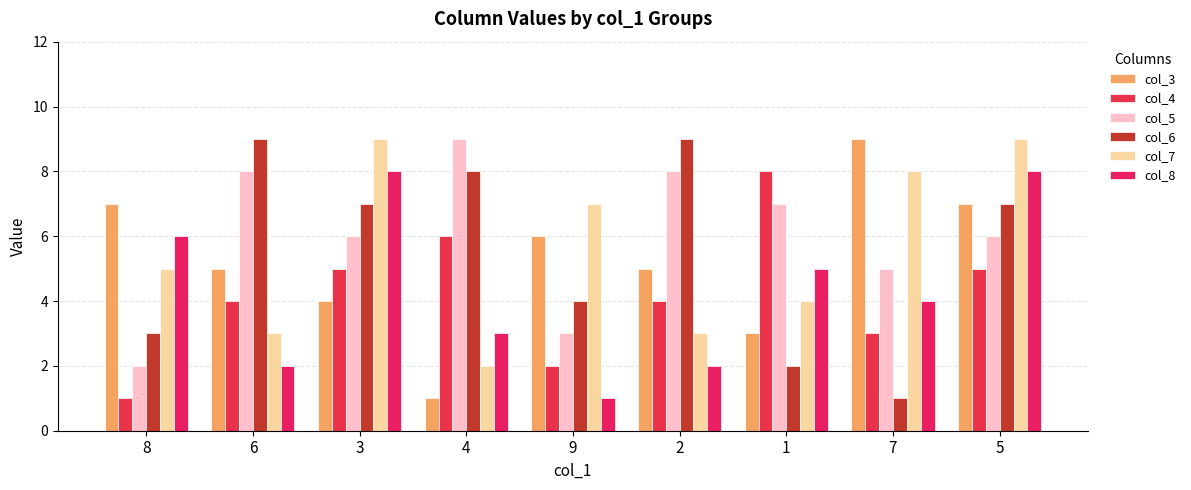

Reading left to right, transcribe all the data shown in this chart.

col_3: 8=7	6=5	3=4	4=1	9=6	2=5	1=3	7=9	5=7
col_4: 8=1	6=4	3=5	4=6	9=2	2=4	1=8	7=3	5=5
col_5: 8=2	6=8	3=6	4=9	9=3	2=8	1=7	7=5	5=6
col_6: 8=3	6=9	3=7	4=8	9=4	2=9	1=2	7=1	5=7
col_7: 8=5	6=3	3=9	4=2	9=7	2=3	1=4	7=8	5=9
col_8: 8=6	6=2	3=8	4=3	9=1	2=2	1=5	7=4	5=8